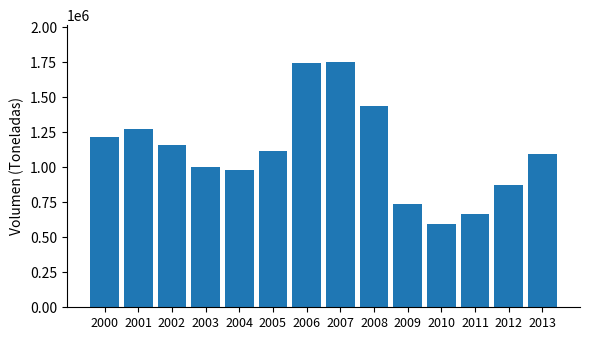

Reading left to right, list all the values displayed in this chart.

1217952.3	1270081.9	1162285.0	1002968.9	979115.8	1119083.6	1742205.4	1751929.3	1438073.4	739981.7	596478.1	666016.0	873400.0	1092902.0